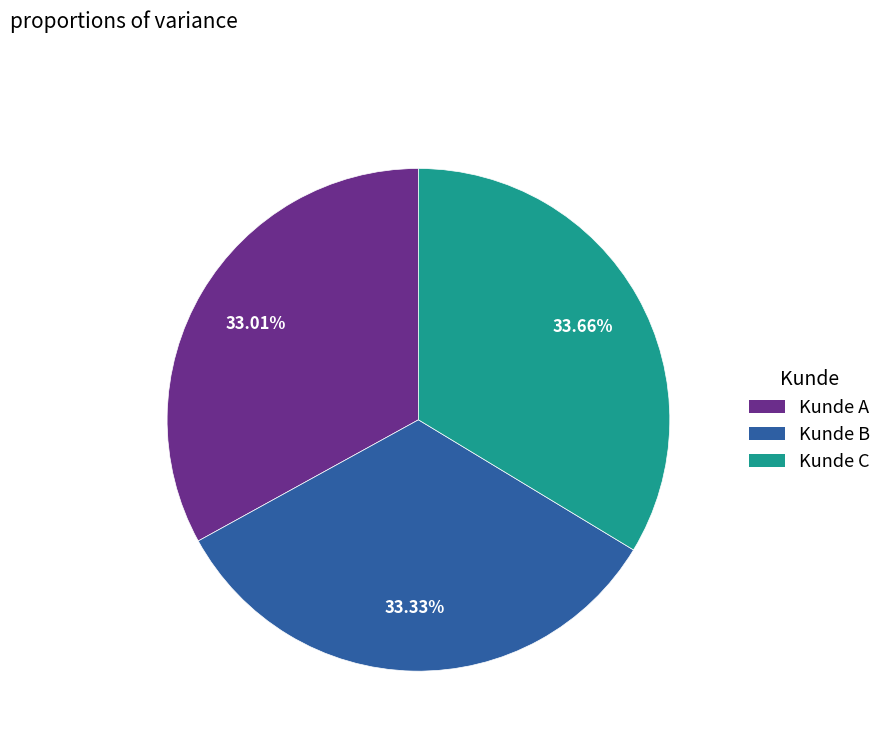

True or false: Kunde A accounts for 33% of the total.

True